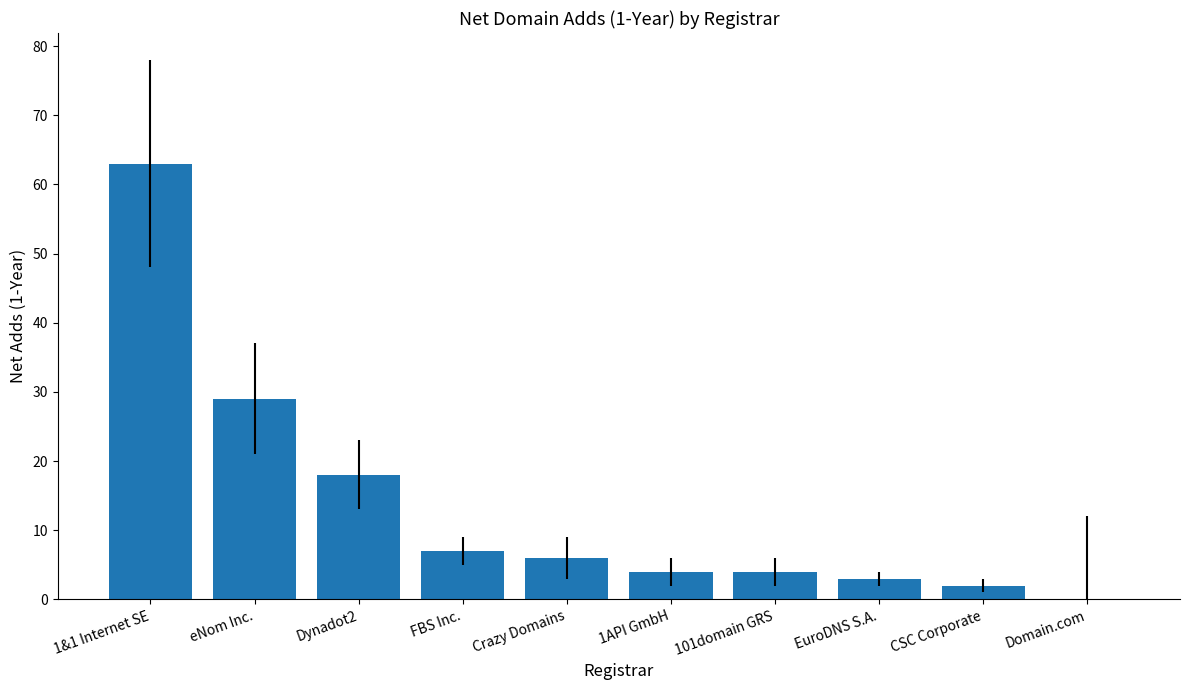

Is it true that the value at EuroDNS S.A. is 3?

True